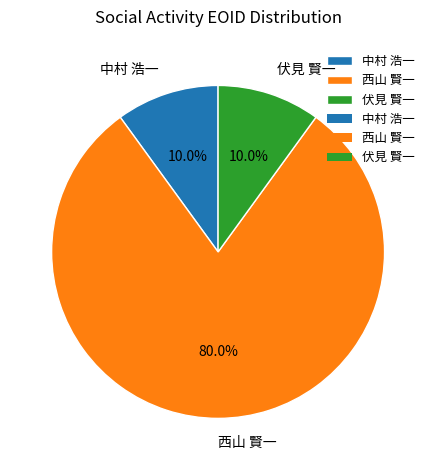

To the nearest percent, what is the difference between the largest and smallest slice percentages?

70%